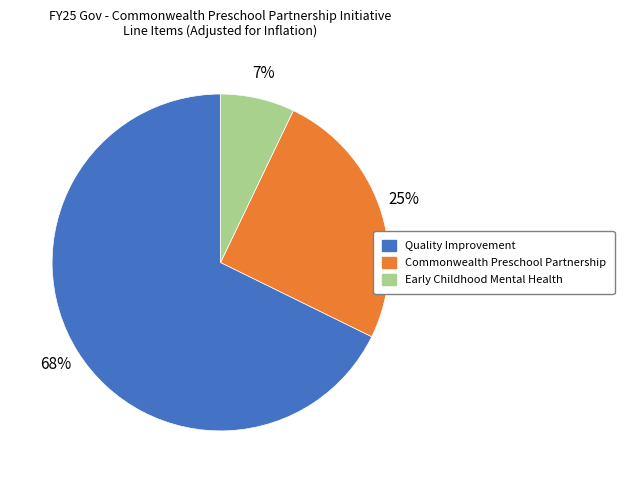

Combined, do Commonwealth Preschool Partnership and Early Childhood Mental Health account for over 50%?

No